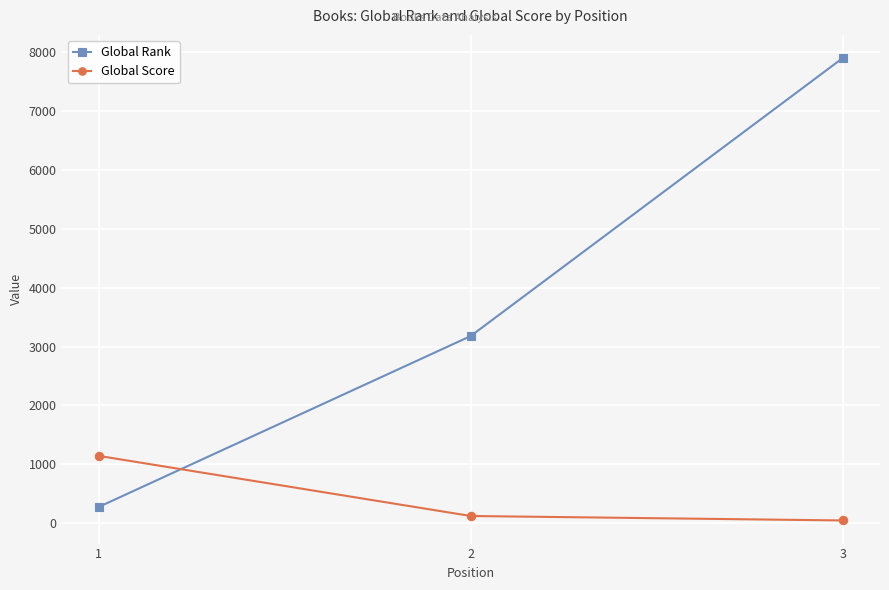

Is this an area chart (filled region under the line)?

No